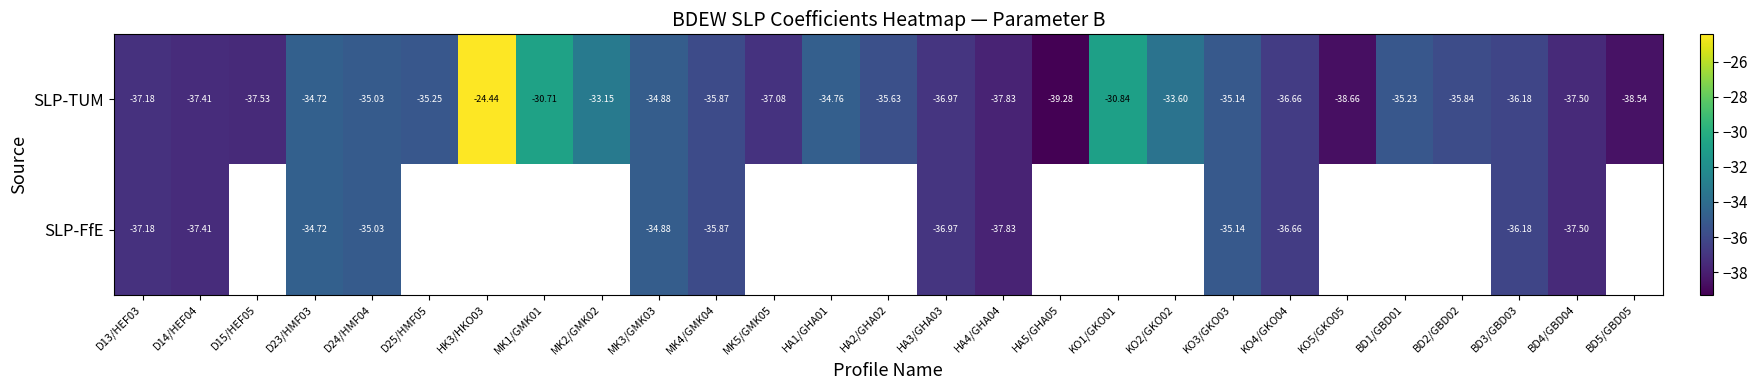

Read the SLP-TUM value at MK2/GMK02.

-33.1